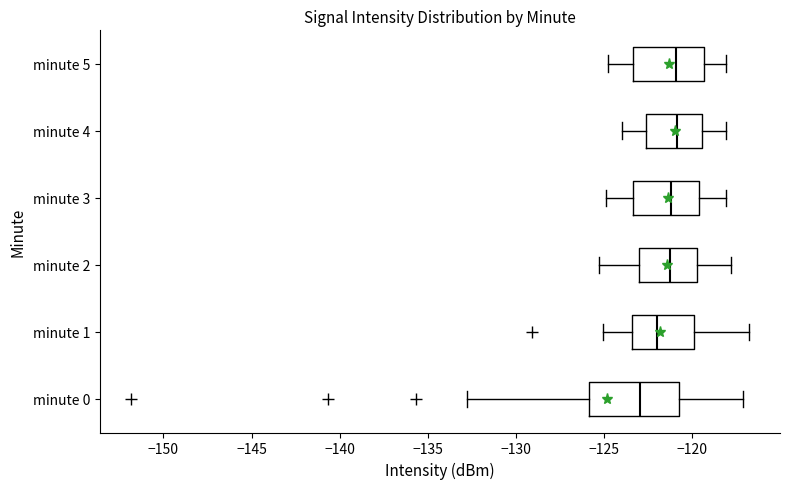

Reading bottom to top, transcribe this box plot: for each box, give where its median line is, the range the box spans, and where its two whiskers end, as read against the x-axis. The values are not printed on the chart, so give them approximately, as read against the axis.

minute 0: median -123.0, box -126.0 to -121.0, whiskers -133.0 to -117.0
minute 1: median -122.0, box -123.5 to -120.0, whiskers -125.0 to -117.0
minute 2: median -121.5, box -123.0 to -119.5, whiskers -125.5 to -118.0
minute 3: median -121.0, box -123.5 to -119.5, whiskers -125.0 to -118.0
minute 4: median -121.0, box -122.5 to -119.5, whiskers -124.0 to -118.0
minute 5: median -121.0, box -123.5 to -119.5, whiskers -125.0 to -118.0